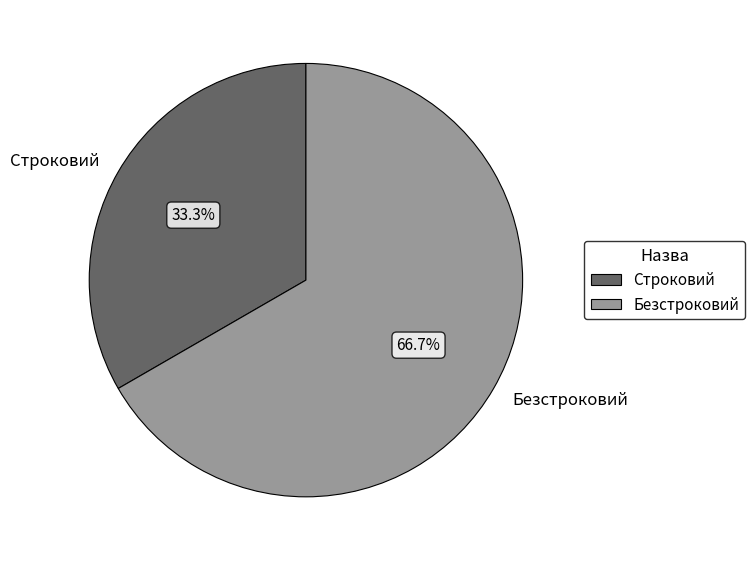

What is the total percentage of Строковий and Безстроковий?

100.0%